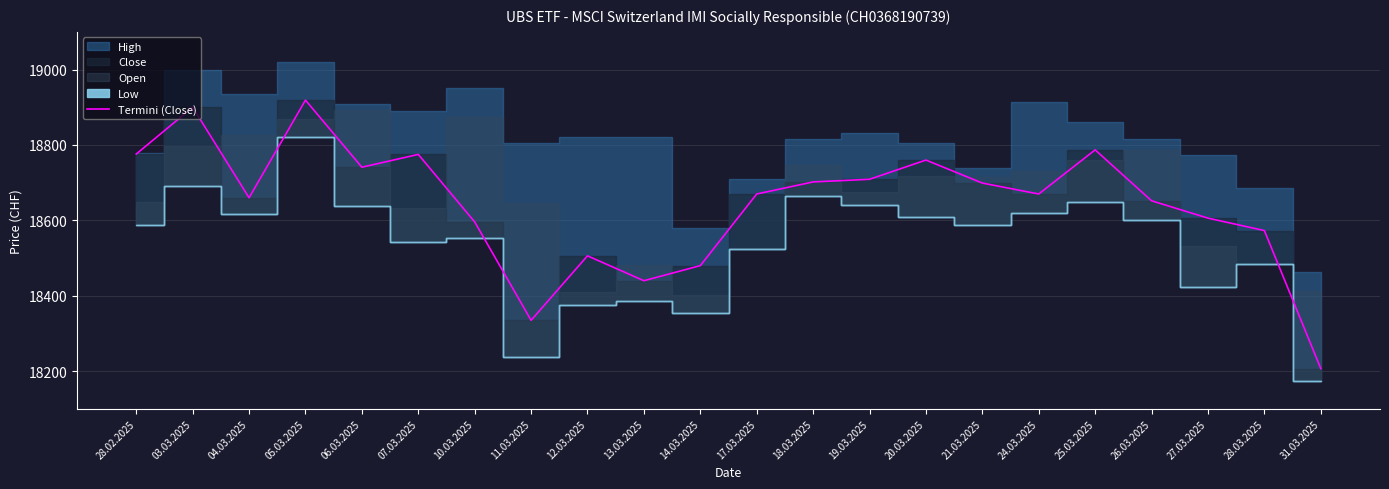

At which category does the chart reach its peak across all series?

05.03.2025